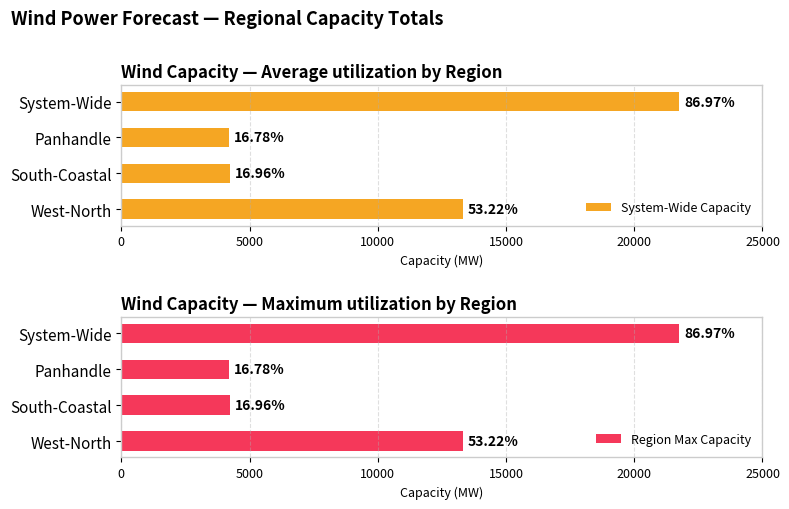

Reading left to right, transcribe all the data shown in this chart.

System-Wide Capacity: 13306	4241	4196	21743
Region Max Capacity: 13306	4241	4196	21743